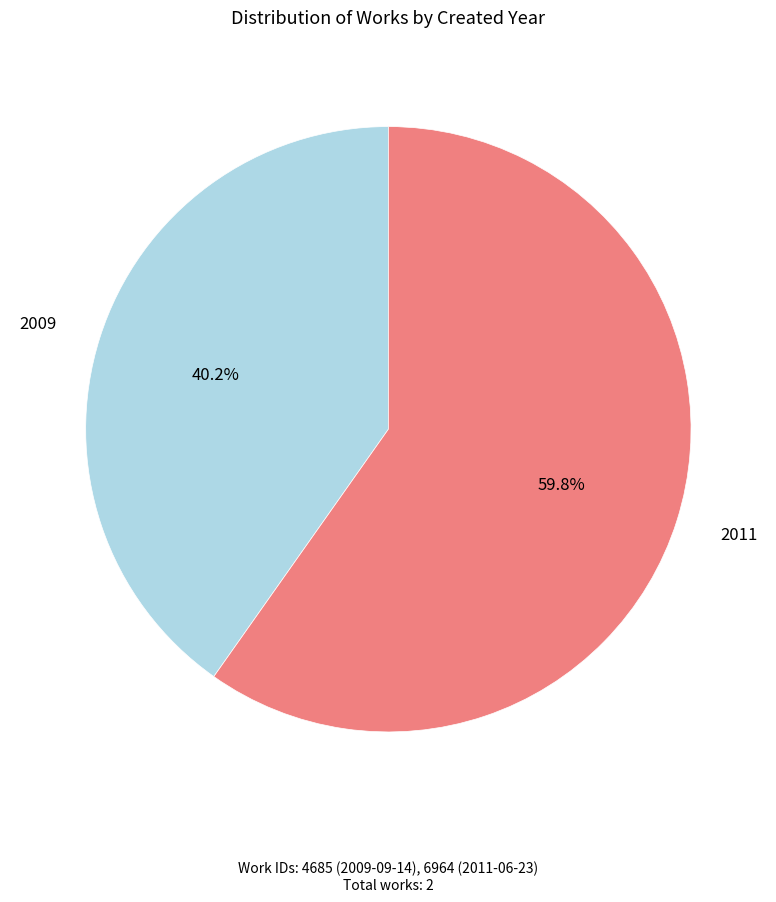

To the nearest percent, what is the difference between the largest and smallest slice percentages?

20%